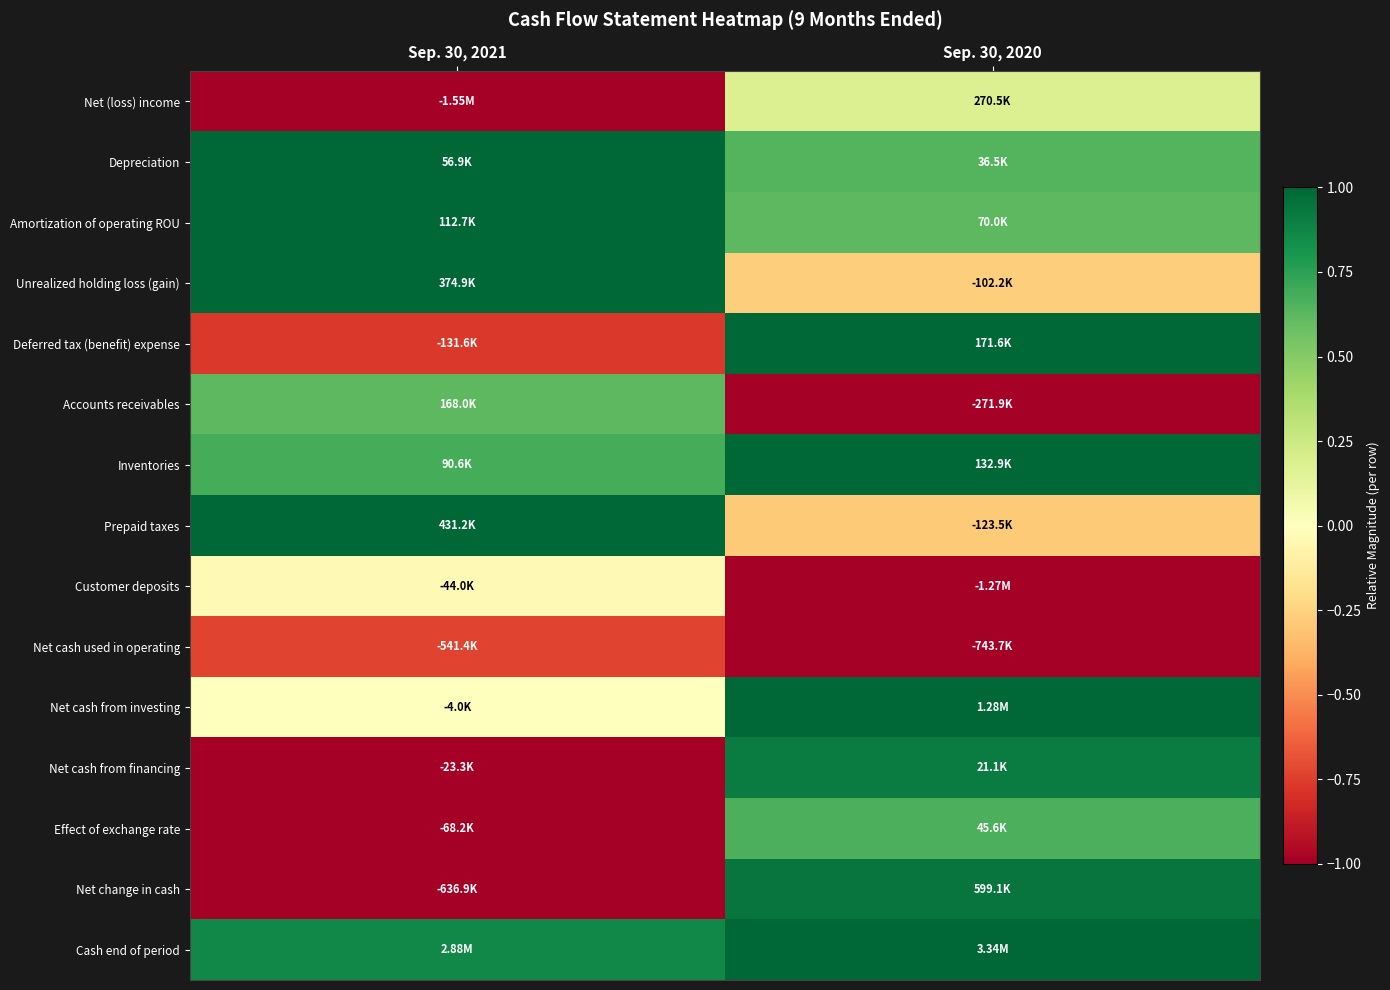

What is the spread (max minus min) of values at Sep. 30, 2020?

2.0